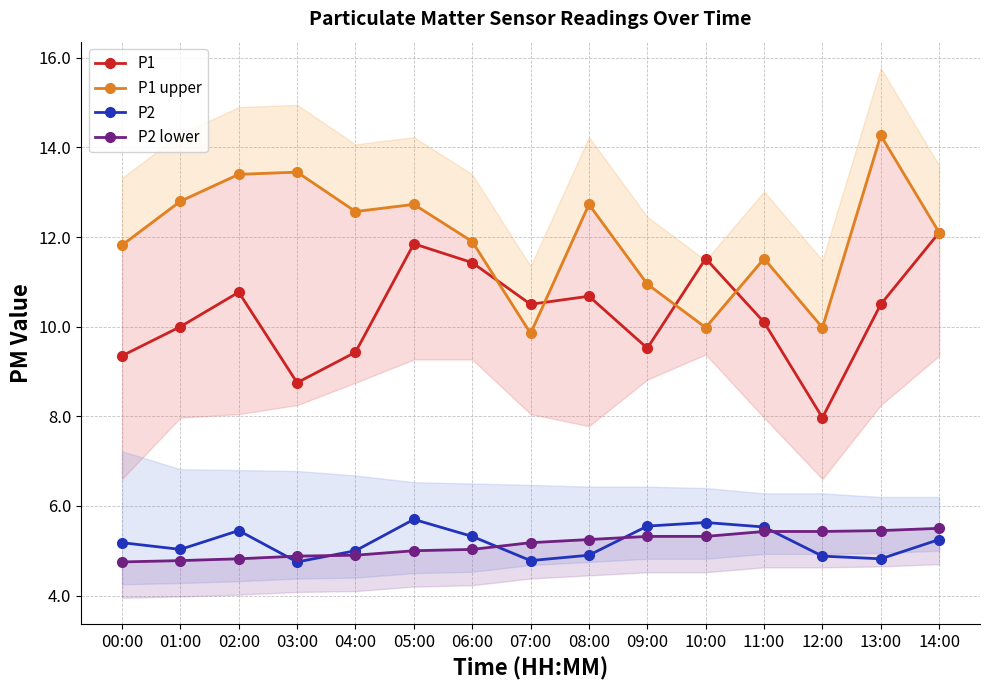

How many categories are shown in the chart?

15